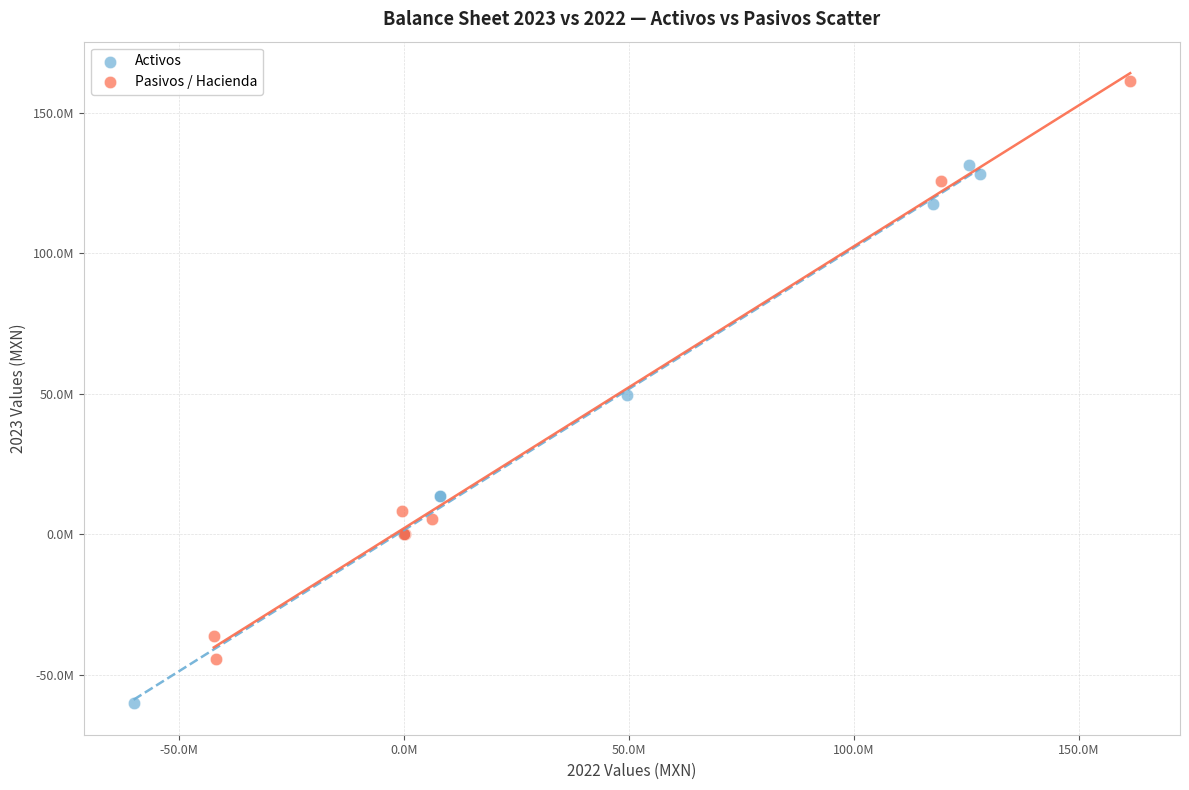

Which series has the largest Y range (max minus min)?

Pasivos / Hacienda